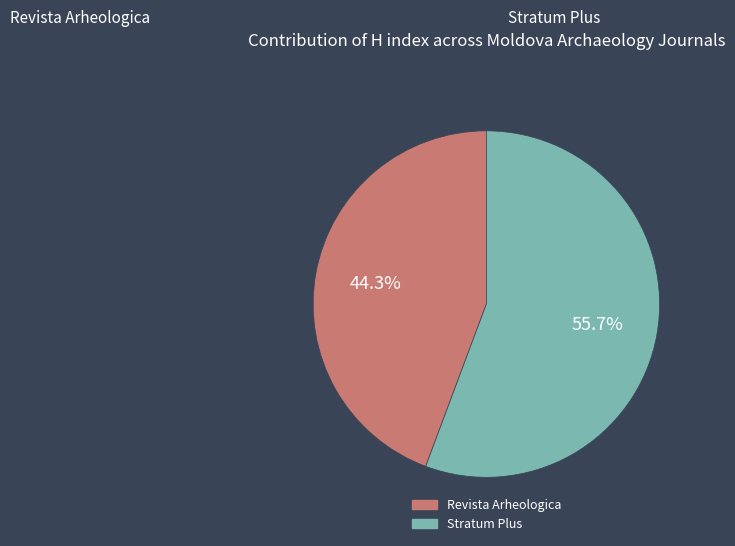

Rank the categories by value from lowest to highest.

Revista Arheologica, Stratum Plus